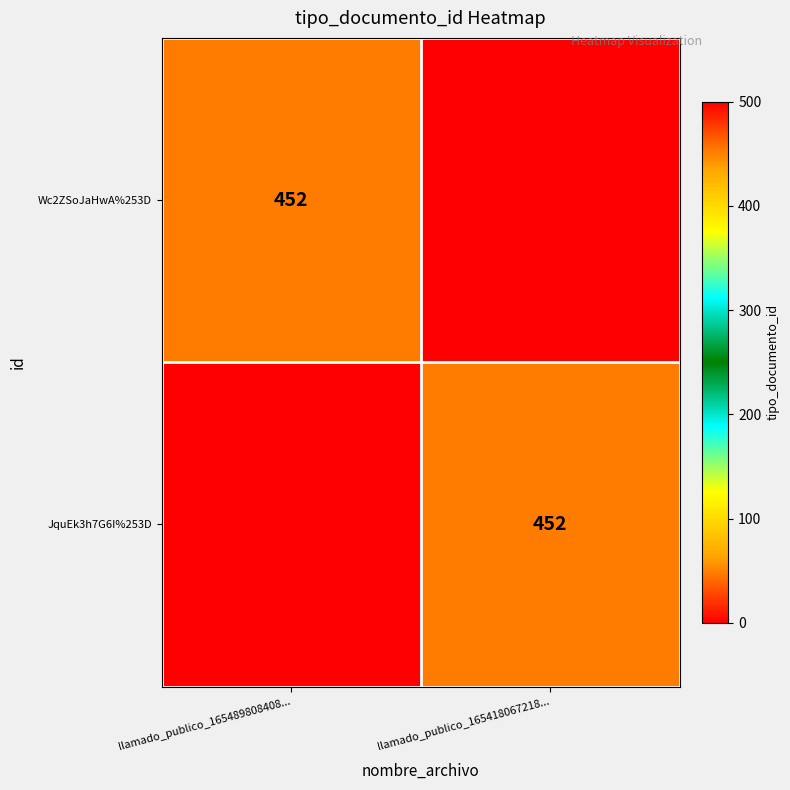

The JquEk3h7G6I%253D series shows 452 at llamado_publico_165418067218.... True or false?

True